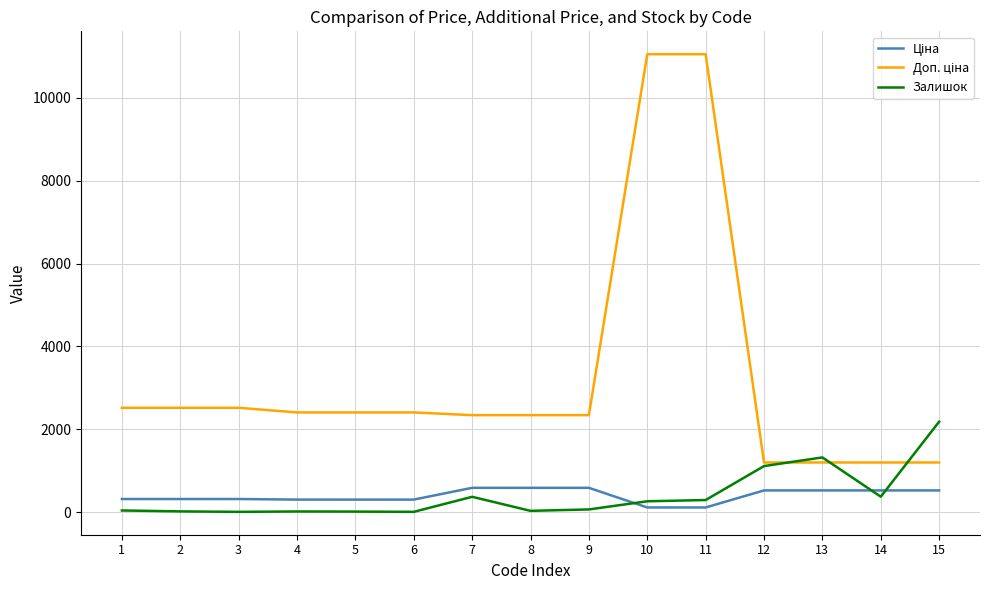

What is the highest value of the Залишок series?

2181.0